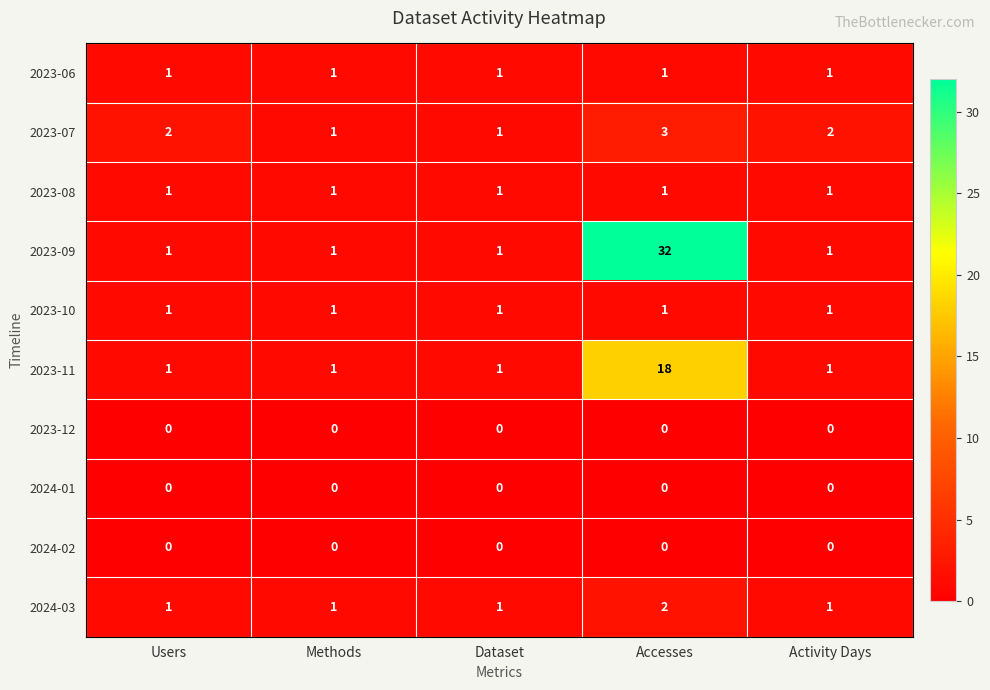

Between Users and Accesses, which series saw the biggest shift?

2023-09